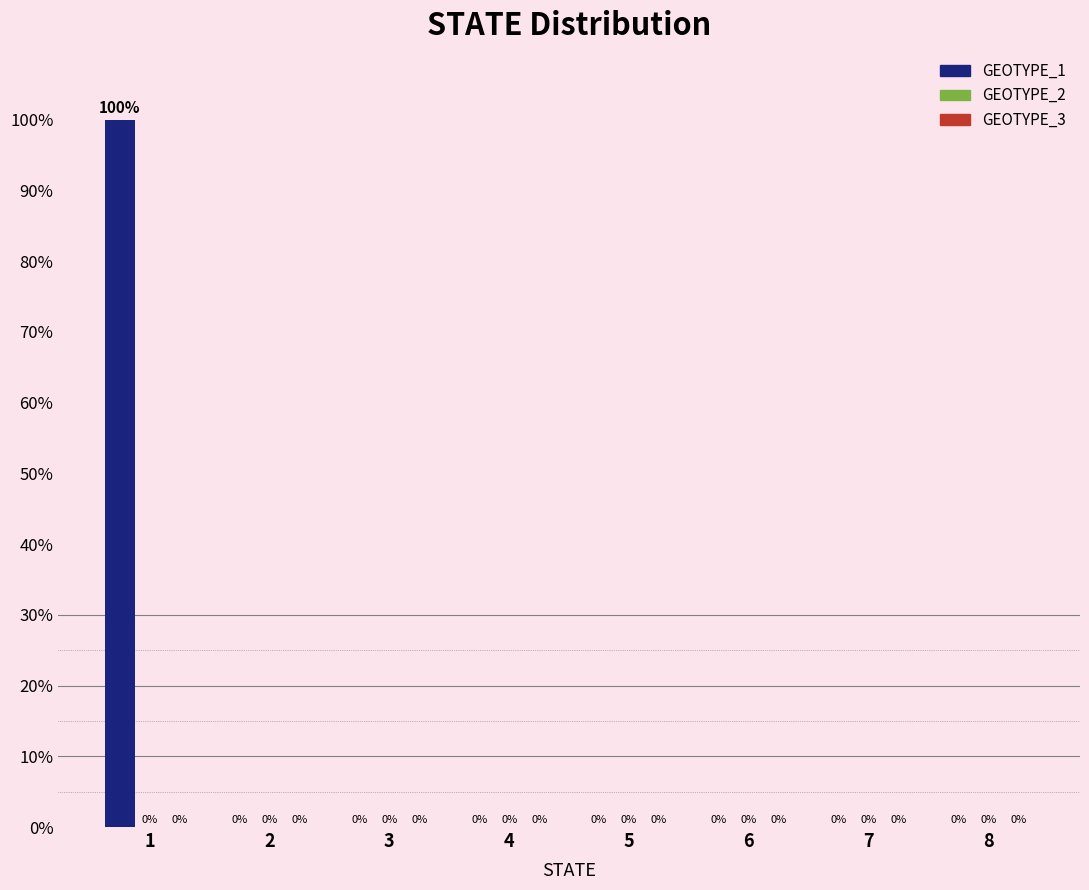

Reading left to right, transcribe all the data shown in this chart.

1=100	2=0	3=0	4=0	5=0	6=0	7=0	8=0